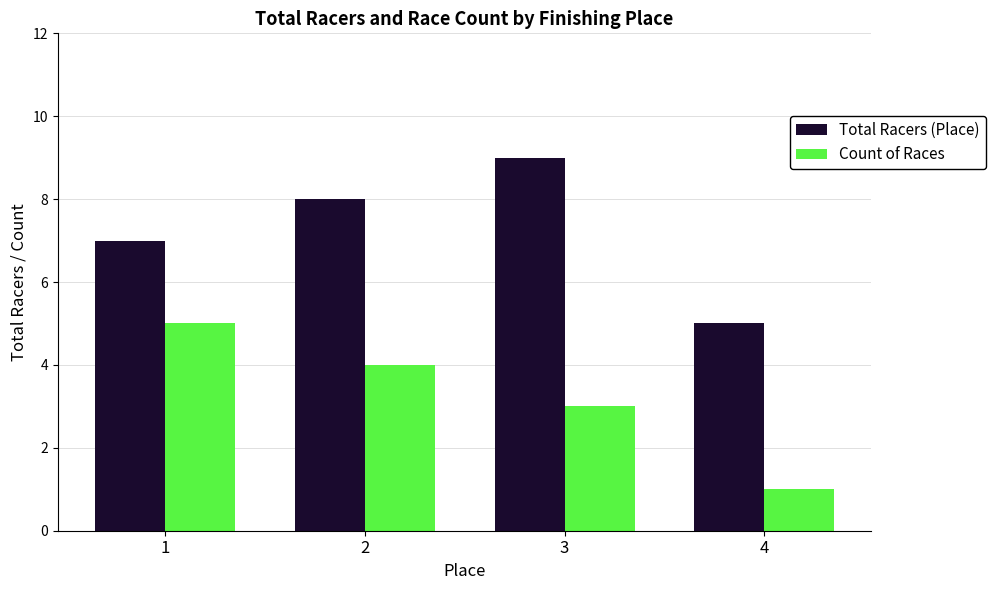

Rank the series at 4 from lowest to highest value.

Count of Races, Total Racers (Place)